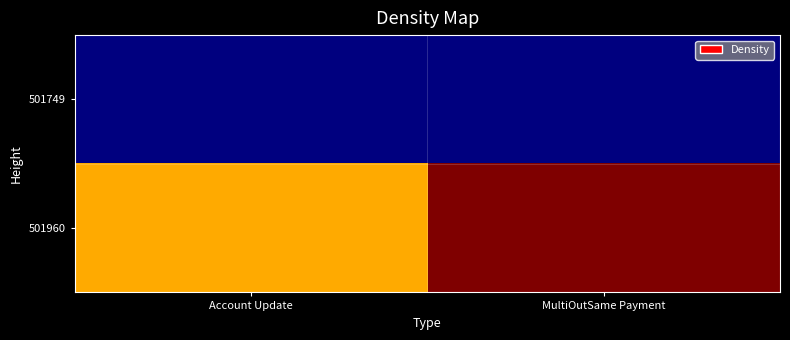

What is the spread (max minus min) of values at MultiOutSame Payment?

1.0